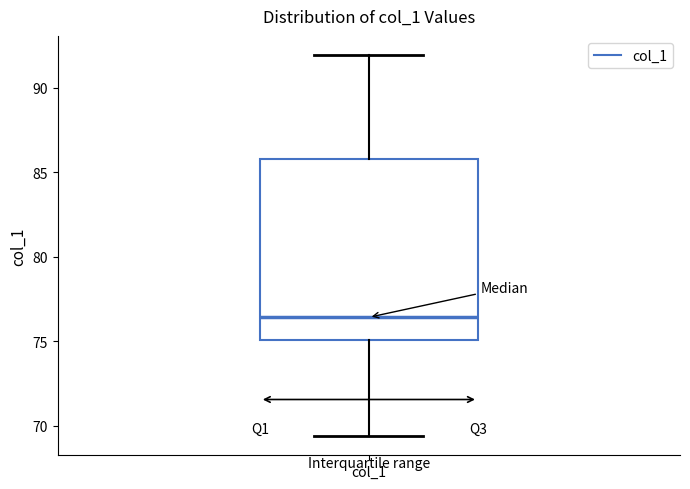

Read this box plot against the y-axis: the position of the median line, the range covered by the box, and the ends of both whiskers. The values are not printed on the chart, so give them approximately, as read against the axis.

median 76.5, box 75.0 to 86.0, whiskers 69.5 to 92.0